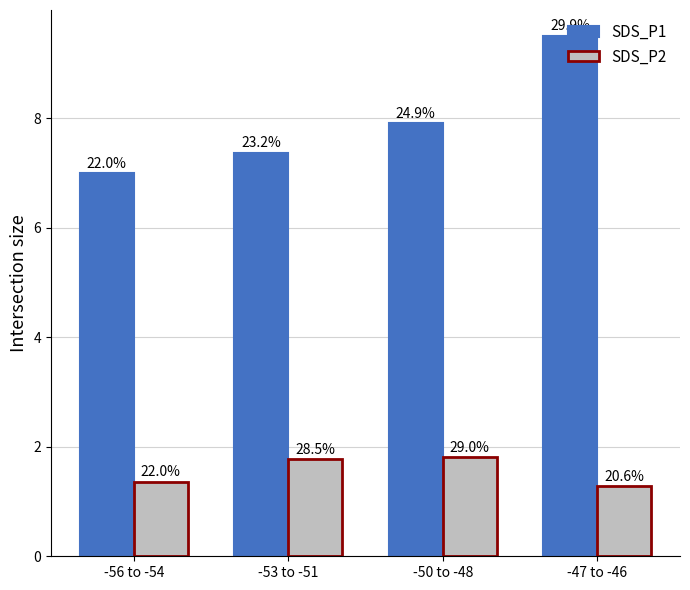

Are the bars grouped side by side (vs. stacked)?

Yes